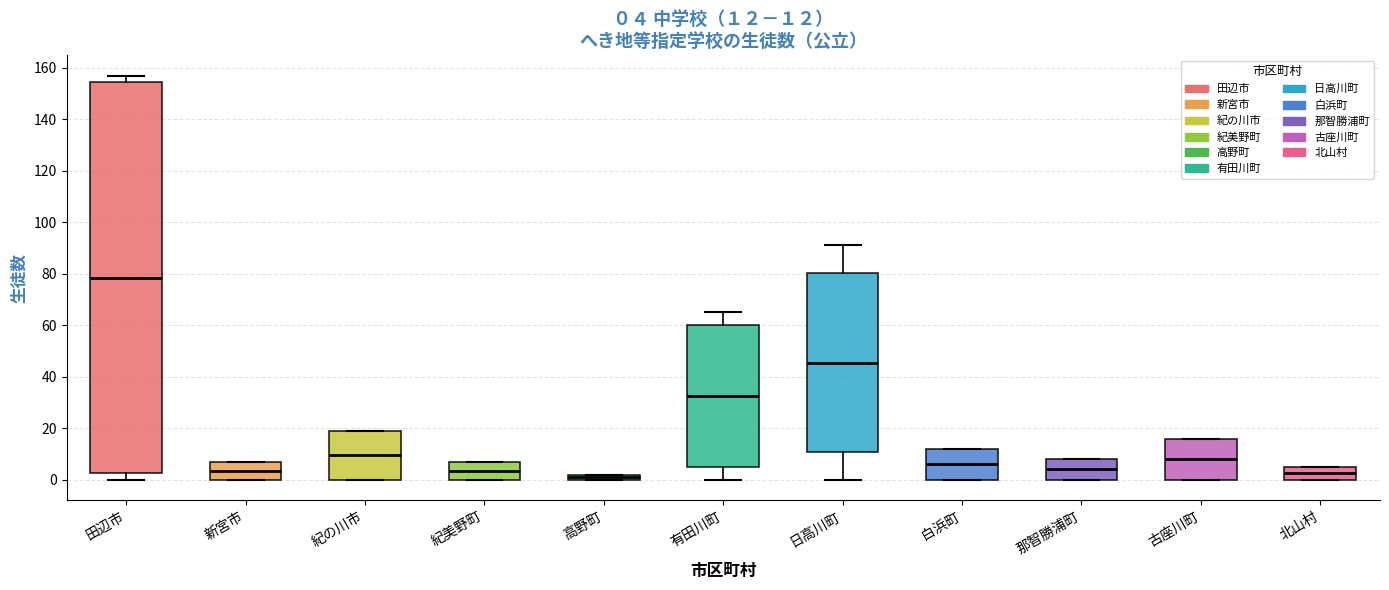

Which box has the highest median line?

田辺市